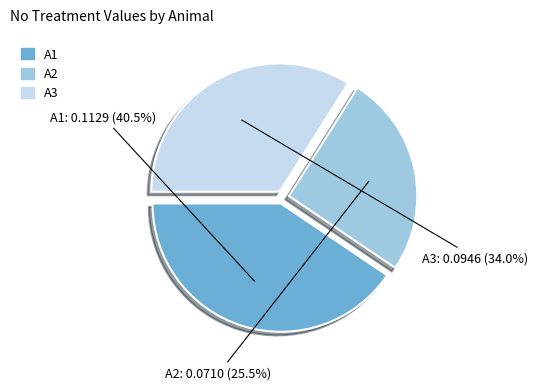

Between A1 and A2, which is larger?

A1